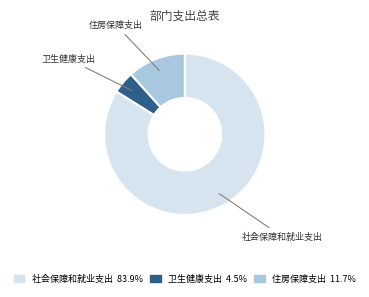

Does 卫生健康支出 account for over 50% of the chart?

No